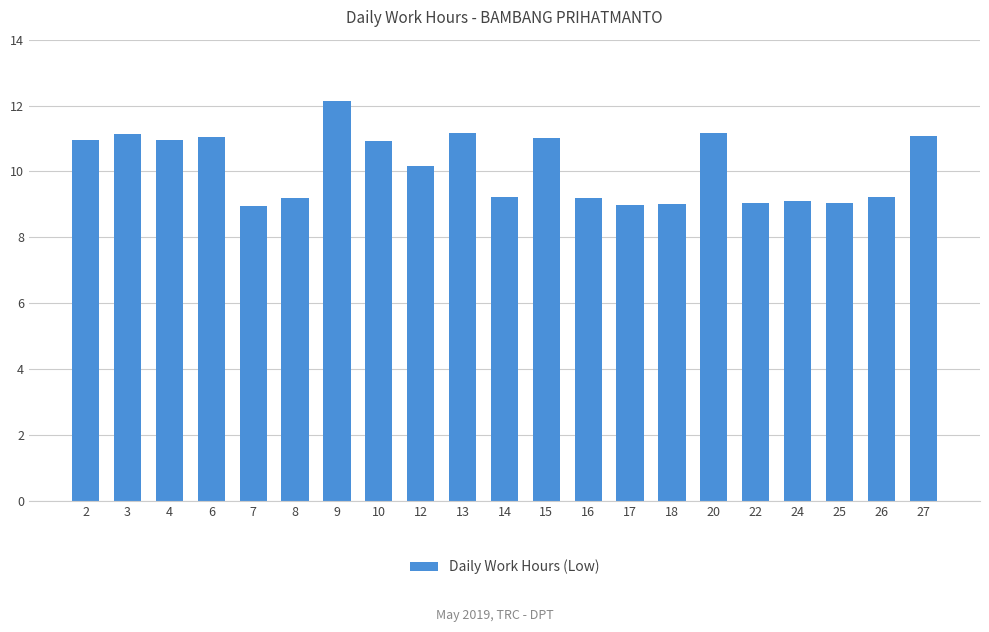

What is the difference between the maximum and second lowest values?

3.2